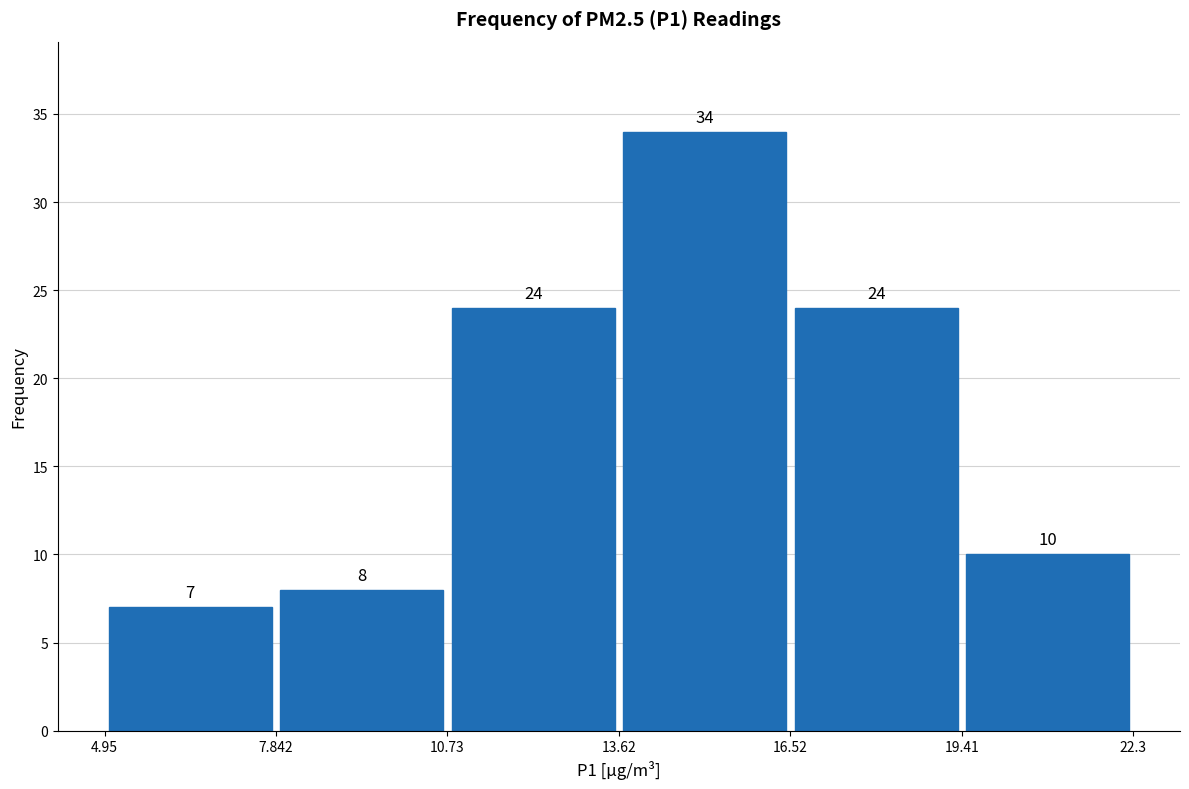

Over which range of the x-axis is the bar tallest?

13.62 to 16.52